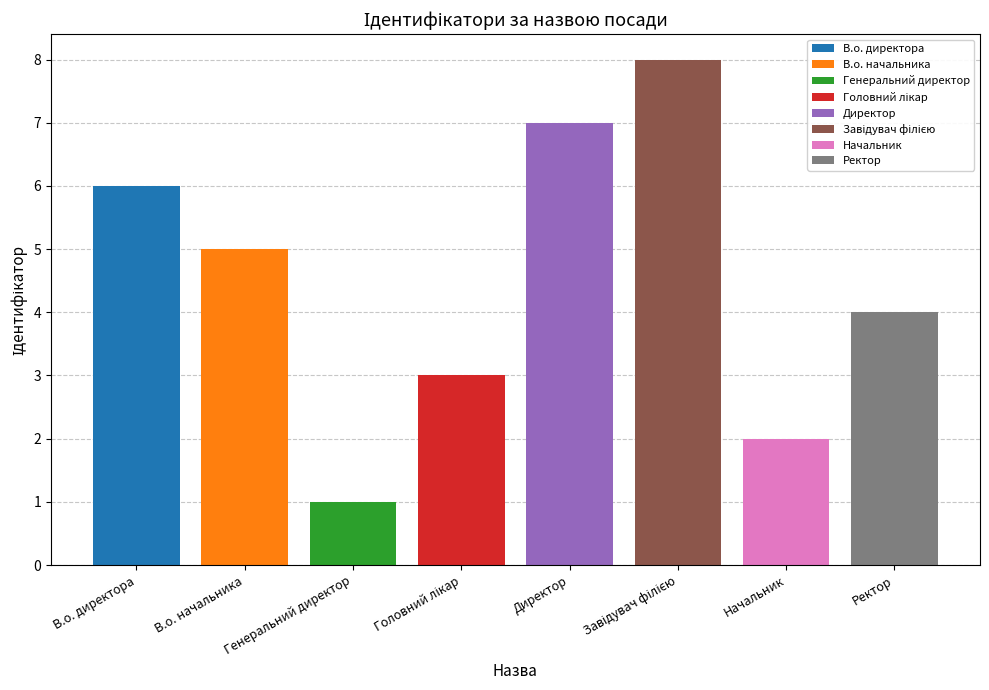

Reading right to left, what are all the values shown in this chart?

Ректор=4	Начальник=2	Завідувач філією=8	Директор=7	Головний лікар=3	Генеральний директор=1	В.о. начальника=5	В.о. директора=6